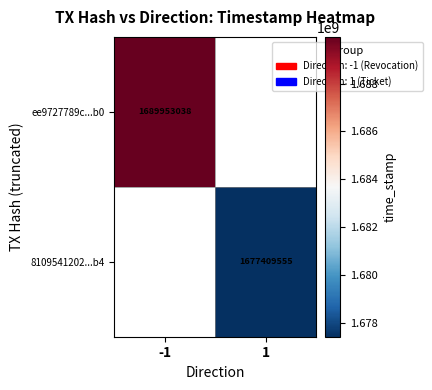

The value of 8109541202...b4 at 1 is 963673218. True or false?

False